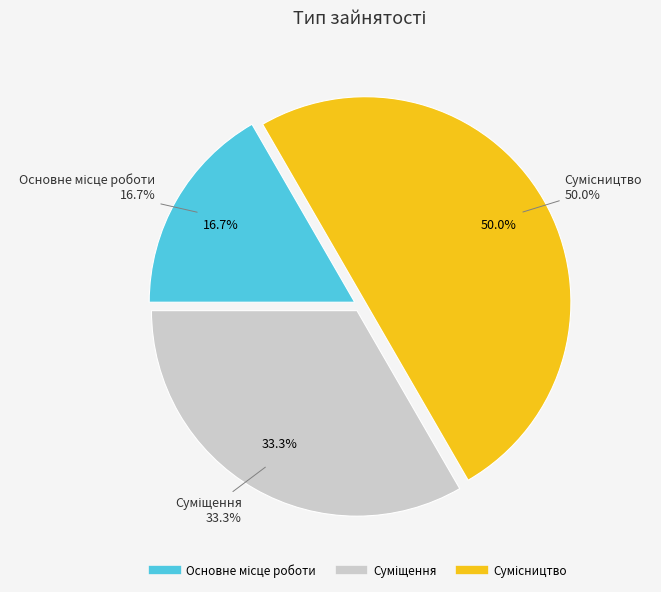

The Основне місце роботи slice represents 30% of the pie. True or false?

False